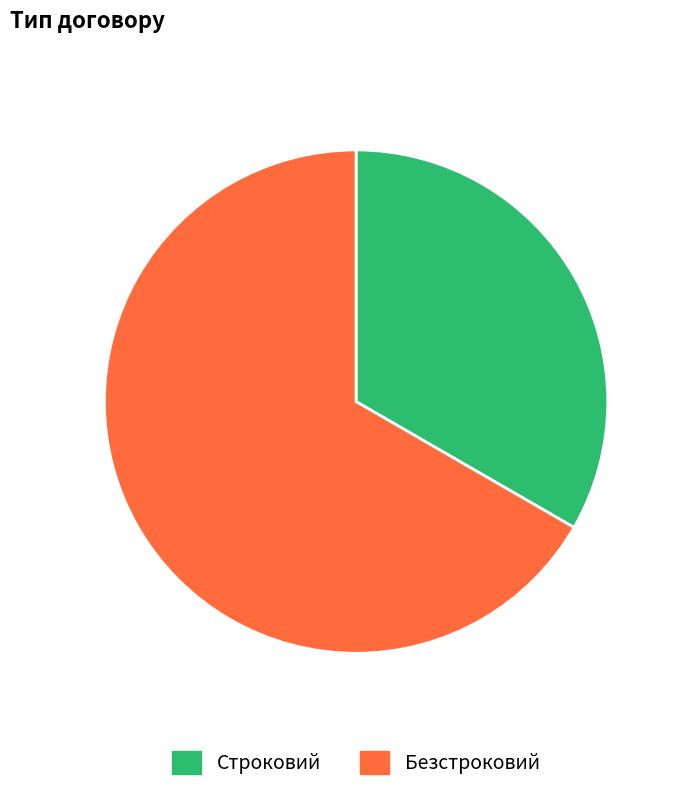

What percentage is the Строковий slice, to the nearest percent?

33%